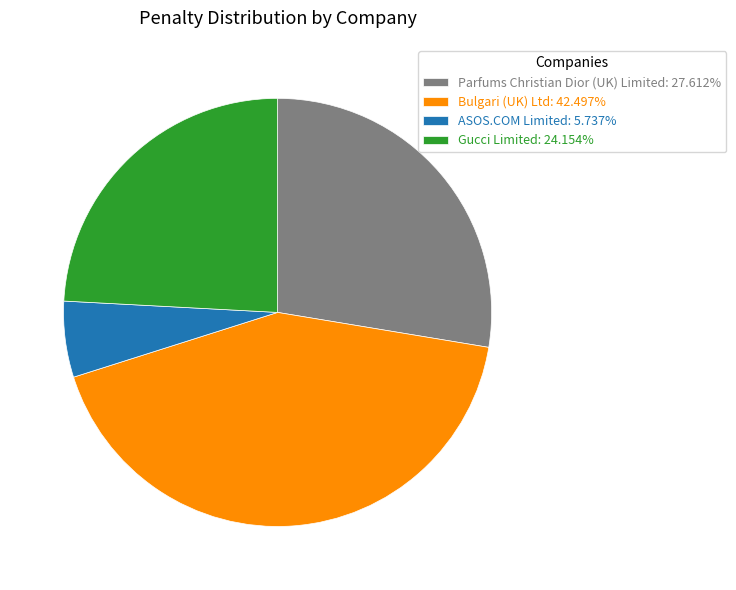

Does any single category account for the majority?

No